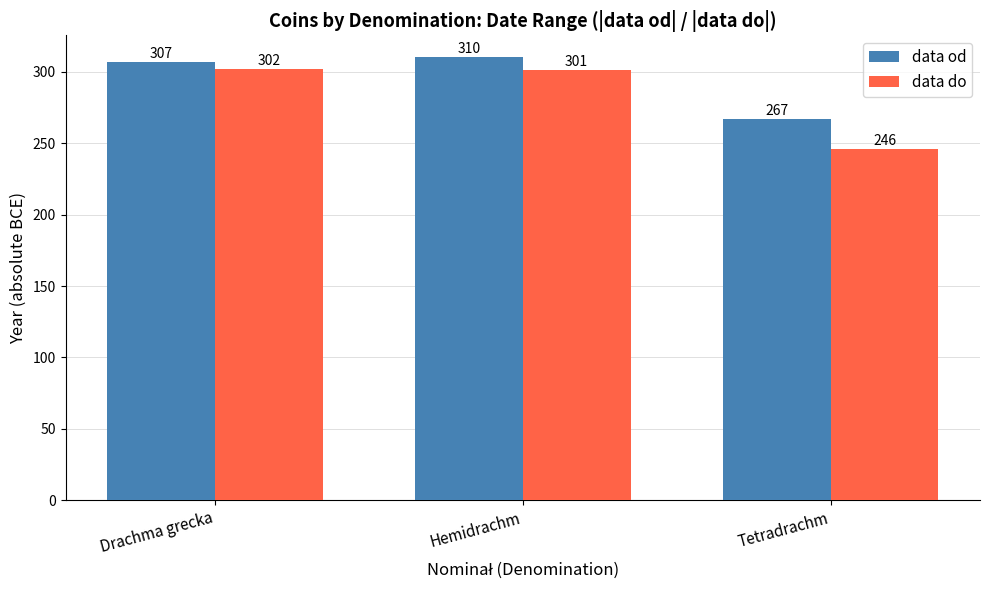

Which series has the largest total across all categories?

data od